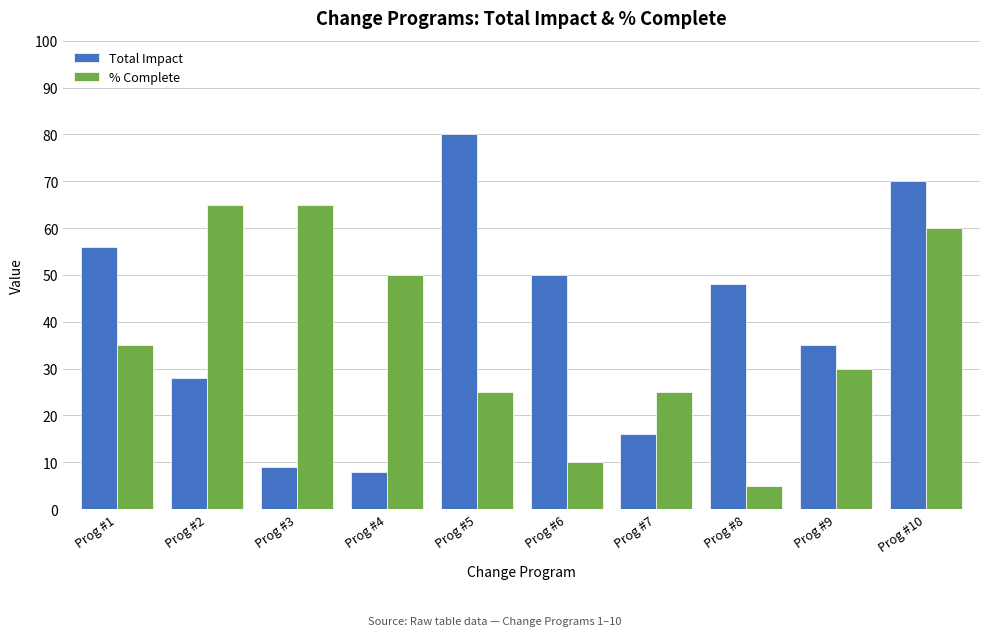

What is the value of the % Complete bar at the 7th from the left?

25